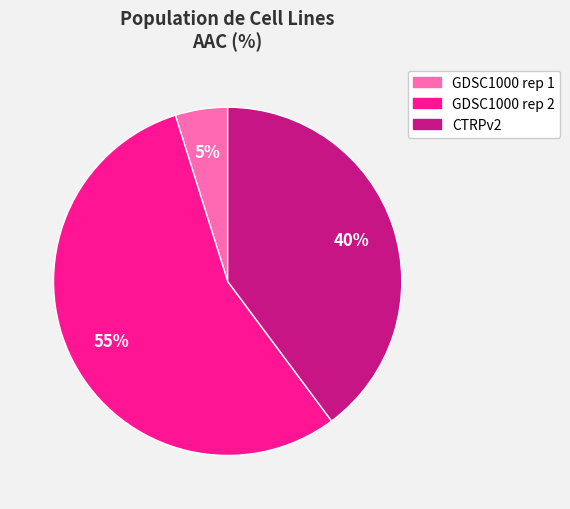

Do GDSC1000 rep 1 and CTRPv2 together represent more than half of the pie?

No